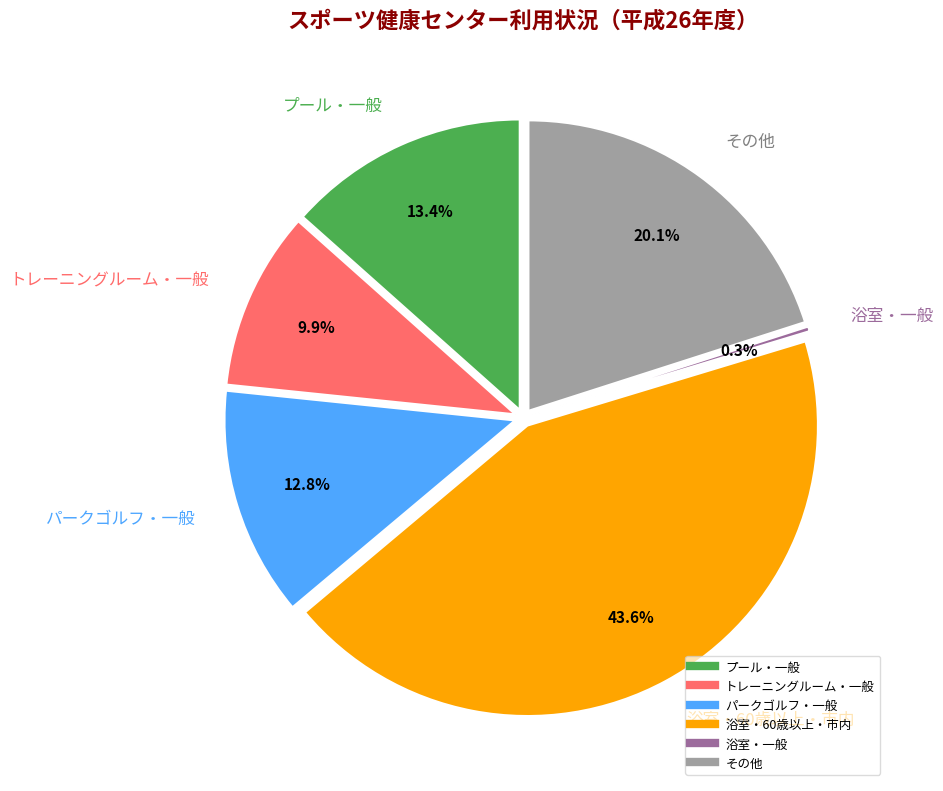

Does any single category account for the majority?

No